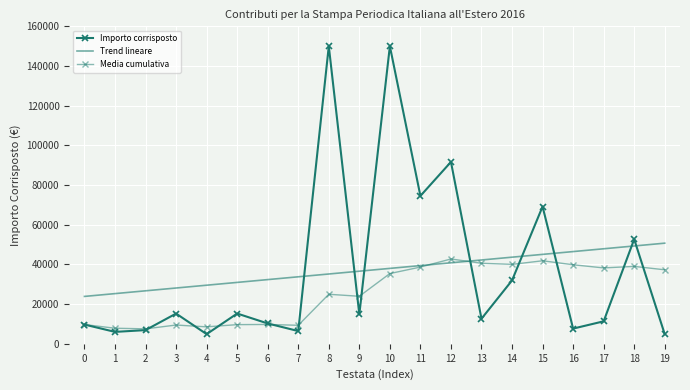

At which category is the sum across all series the highest?

10